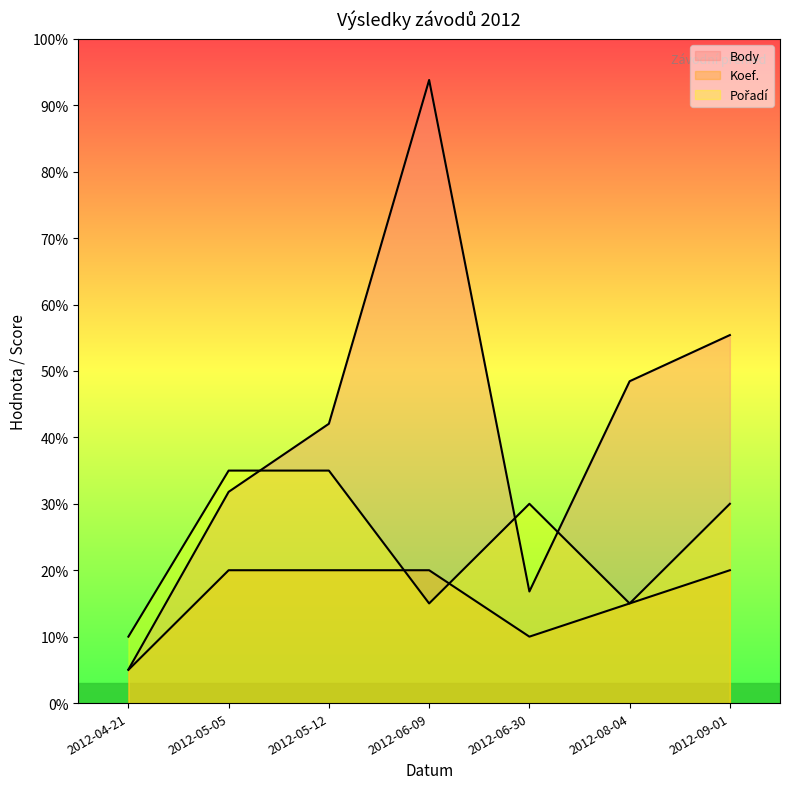

Reading left to right, transcribe all the data shown in this chart.

Body: 2012-04-21=101	2012-05-05=636	2012-05-12=841	2012-06-09=1876	2012-06-30=336	2012-08-04=969	2012-09-01=1108
Koef.: 2012-04-21=100	2012-05-05=400	2012-05-12=400	2012-06-09=400	2012-06-30=200	2012-08-04=300	2012-09-01=400
Pořadí: 2012-04-21=200	2012-05-05=700	2012-05-12=700	2012-06-09=300	2012-06-30=600	2012-08-04=300	2012-09-01=600